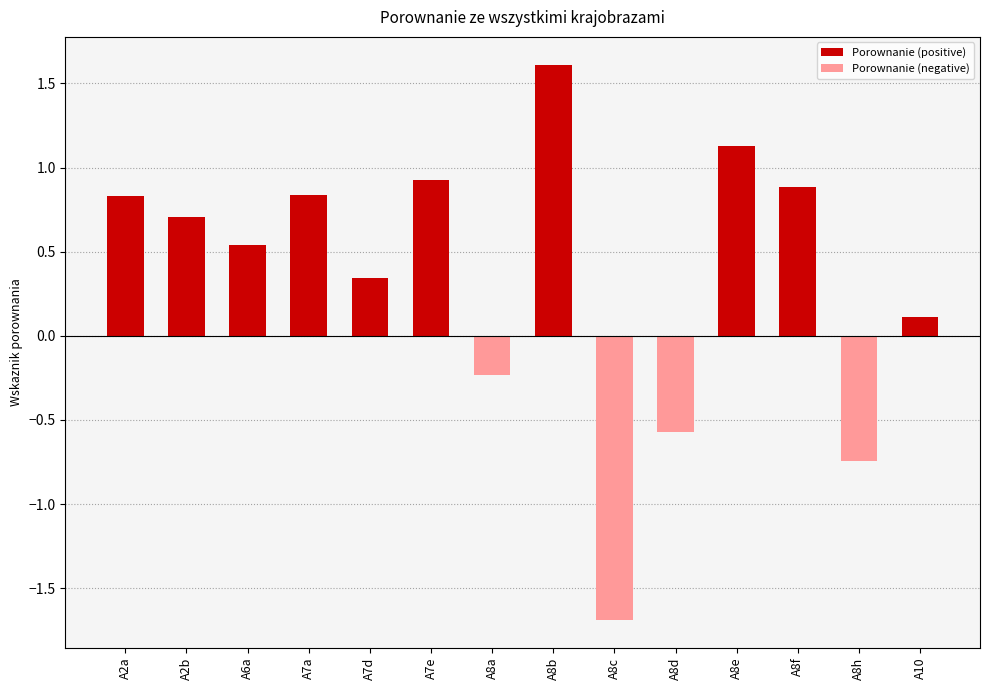

Read the value at A7e.

0.9